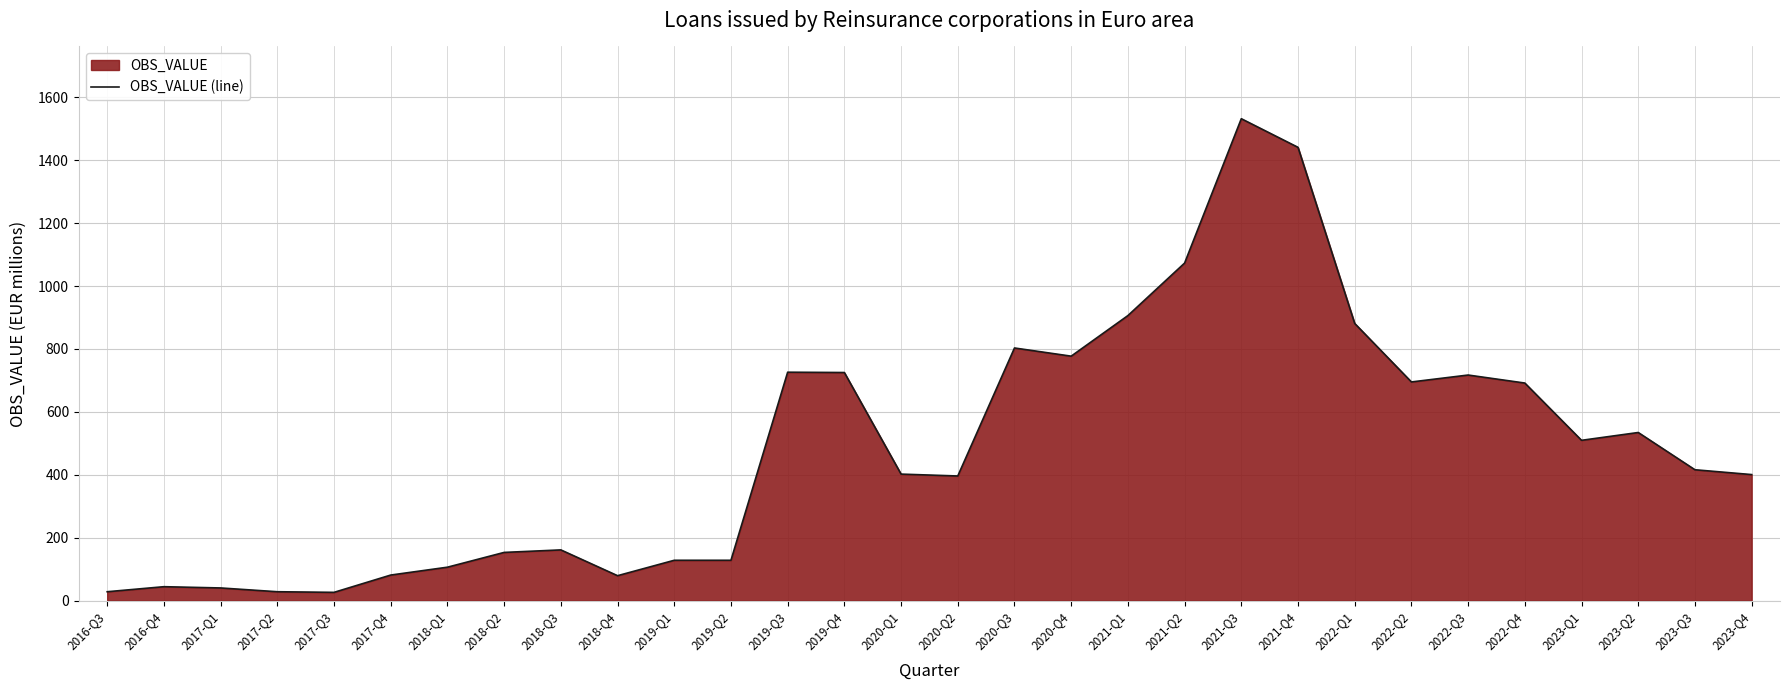

Rank the categories by value from highest to lowest.

2021-Q3, 2021-Q4, 2021-Q2, 2021-Q1, 2022-Q1, 2020-Q3, 2020-Q4, 2019-Q3, 2019-Q4, 2022-Q3, 2022-Q2, 2022-Q4, 2023-Q2, 2023-Q1, 2023-Q3, 2020-Q1, 2023-Q4, 2020-Q2, 2018-Q3, 2018-Q2, 2019-Q1, 2019-Q2, 2018-Q1, 2017-Q4, 2018-Q4, 2016-Q4, 2017-Q1, 2016-Q3, 2017-Q2, 2017-Q3